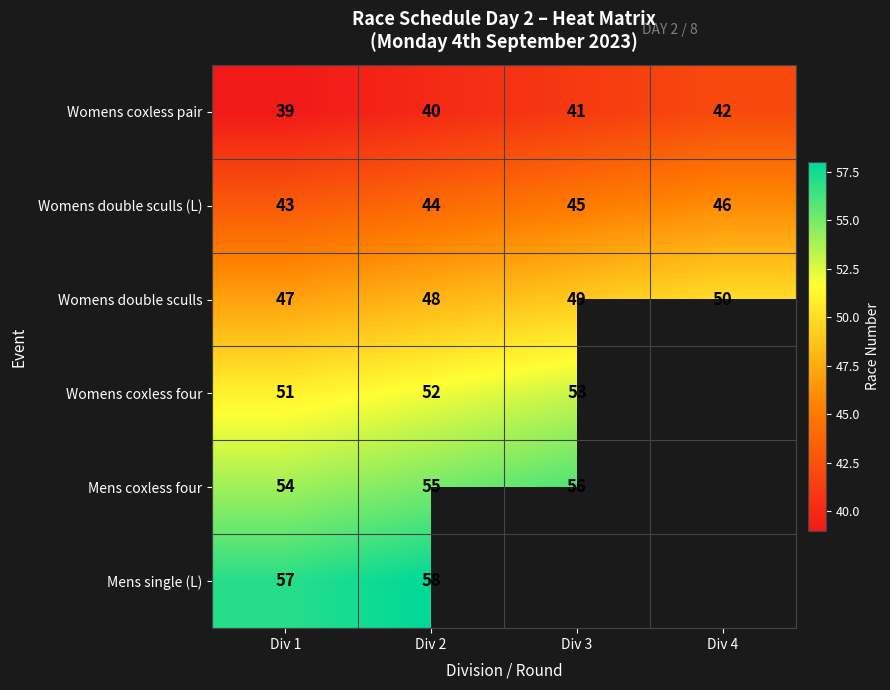

At which category is the sum across all series the highest?

Div 2